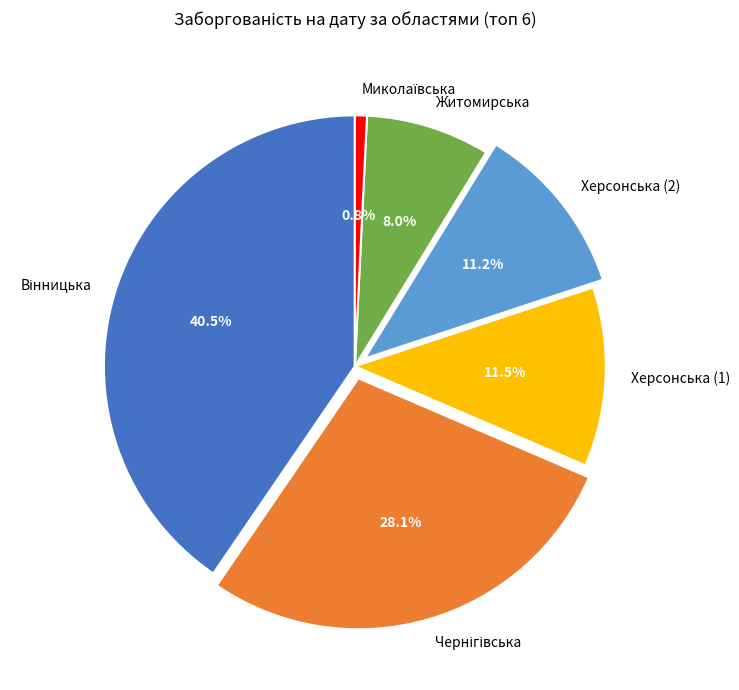

How many slices are in this pie chart?

6